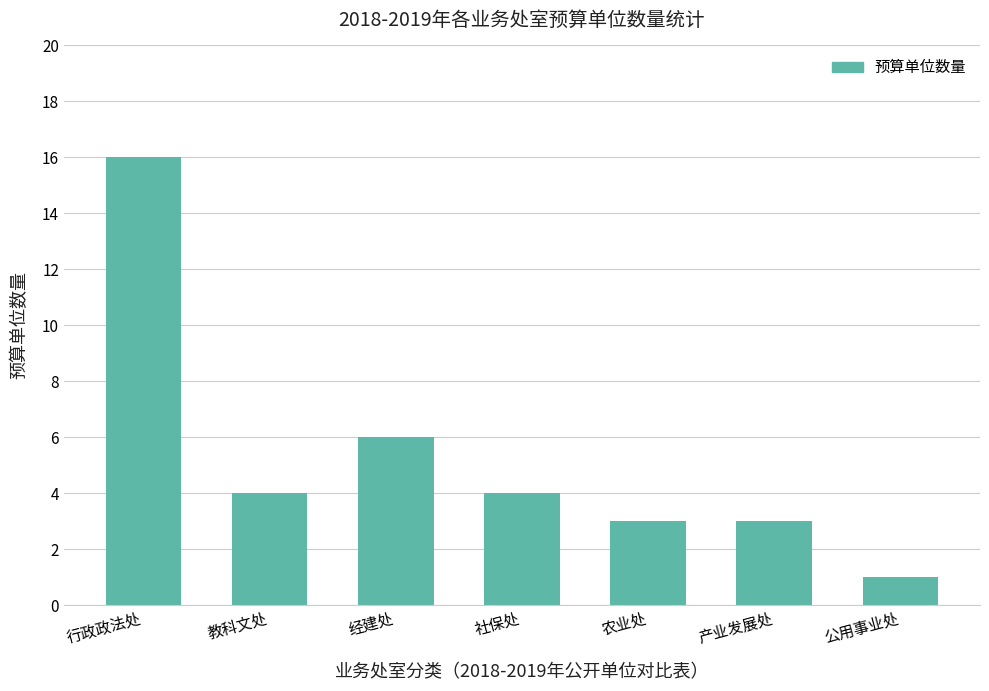

How many bars are there in total?

7